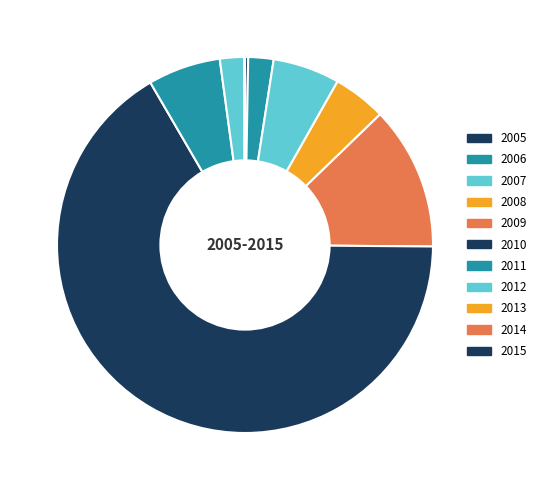

Count the number of slices in the pie.

11